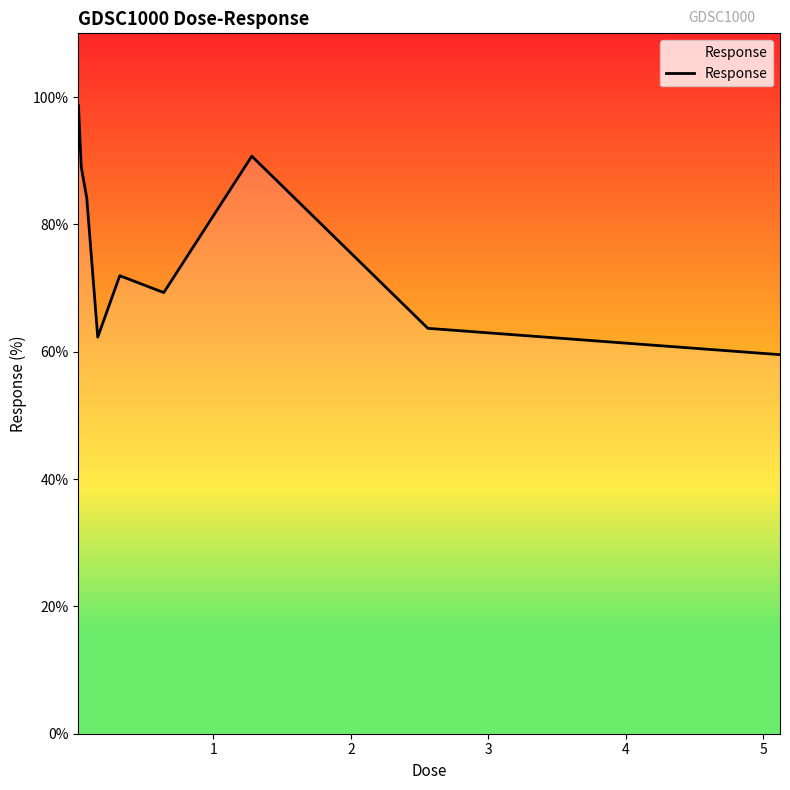

What is the difference between the maximum and minimum values?

39.1